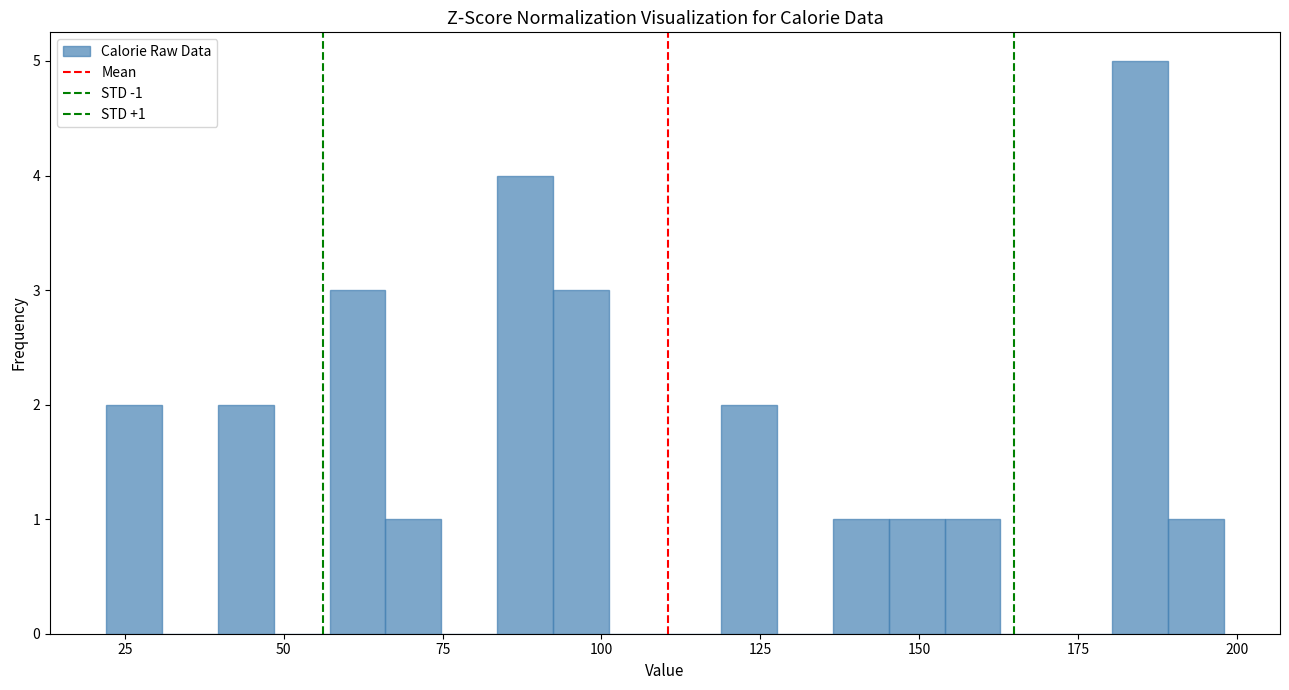

Around what value on the x-axis is the tallest bar? Give the approximate position of its centre, as read against the axis.

185